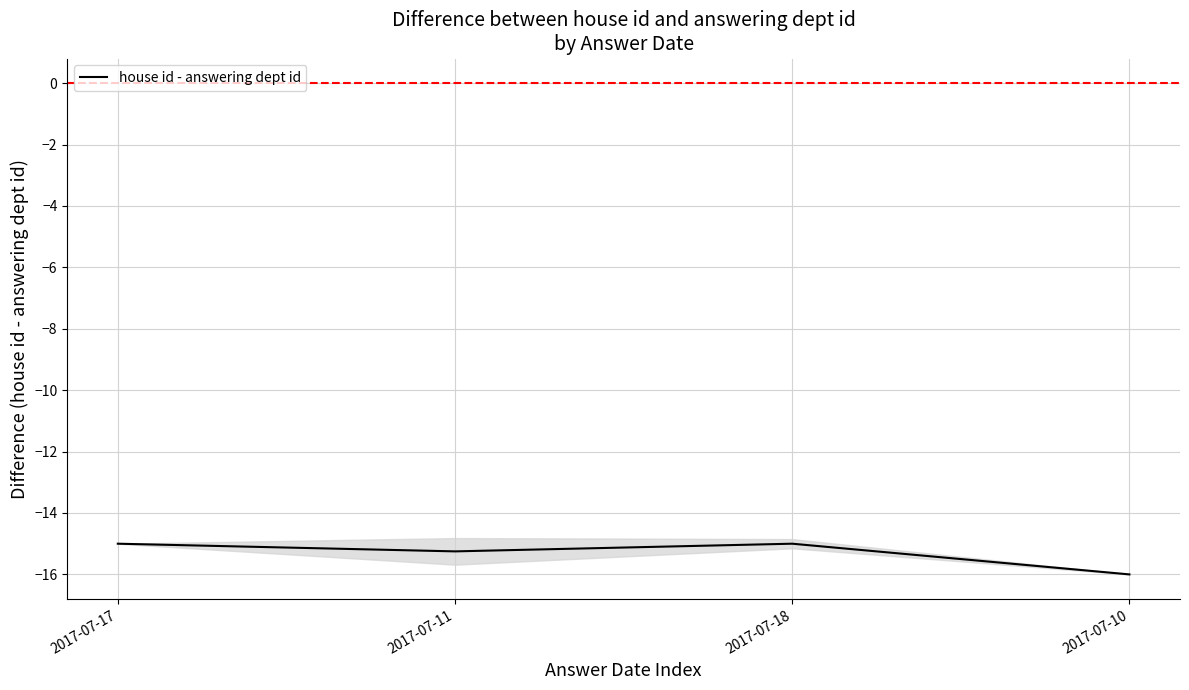

What position from the left is 2017-07-18?

3